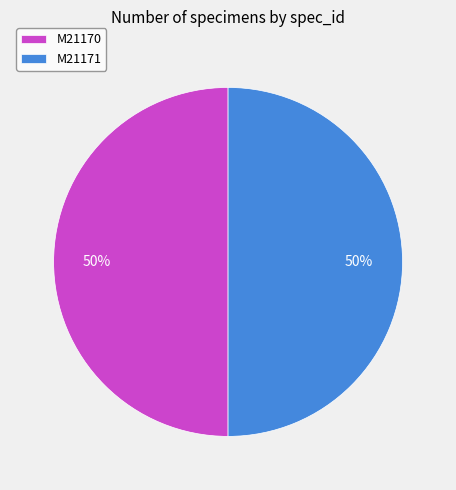

To the nearest percent, what percentage of the pie is M21170?

50%